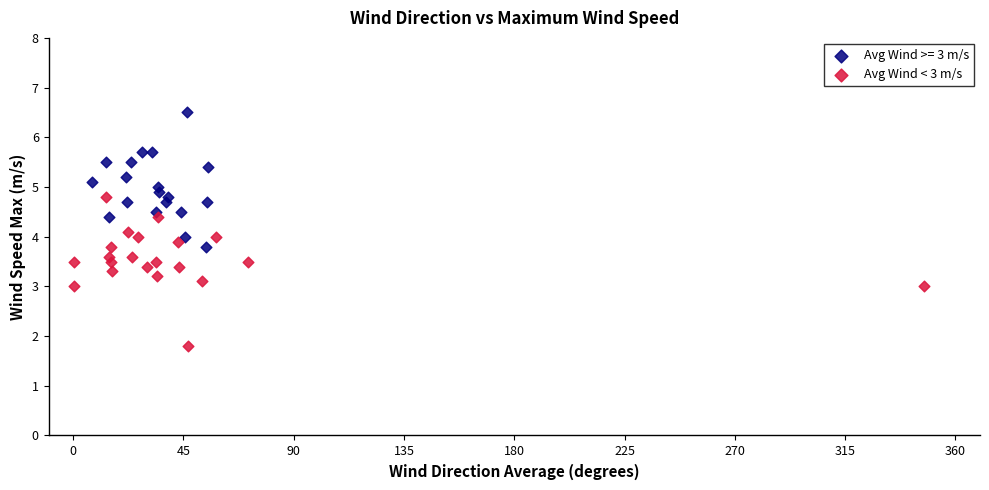

Which series contains the highest Y value?

Avg Wind >= 3 m/s